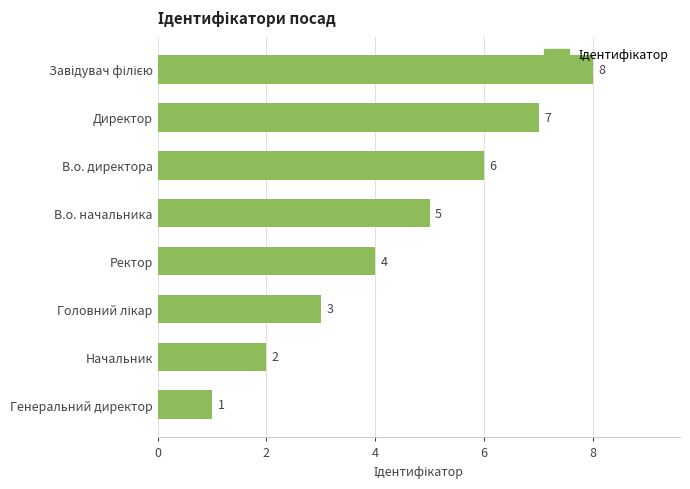

What is the ratio of the value at В.о. начальника to the value at Генеральний директор?

5.0